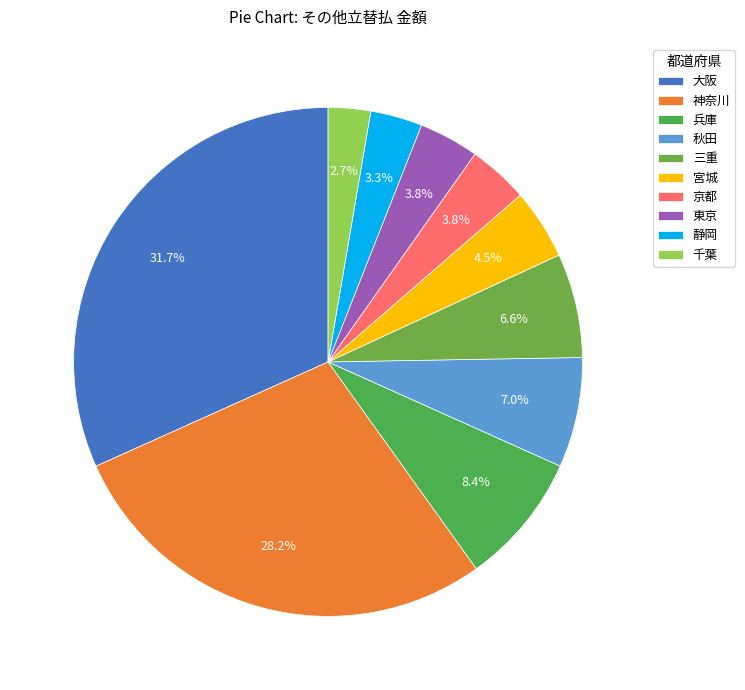

What is the largest slice in the pie chart?

大阪